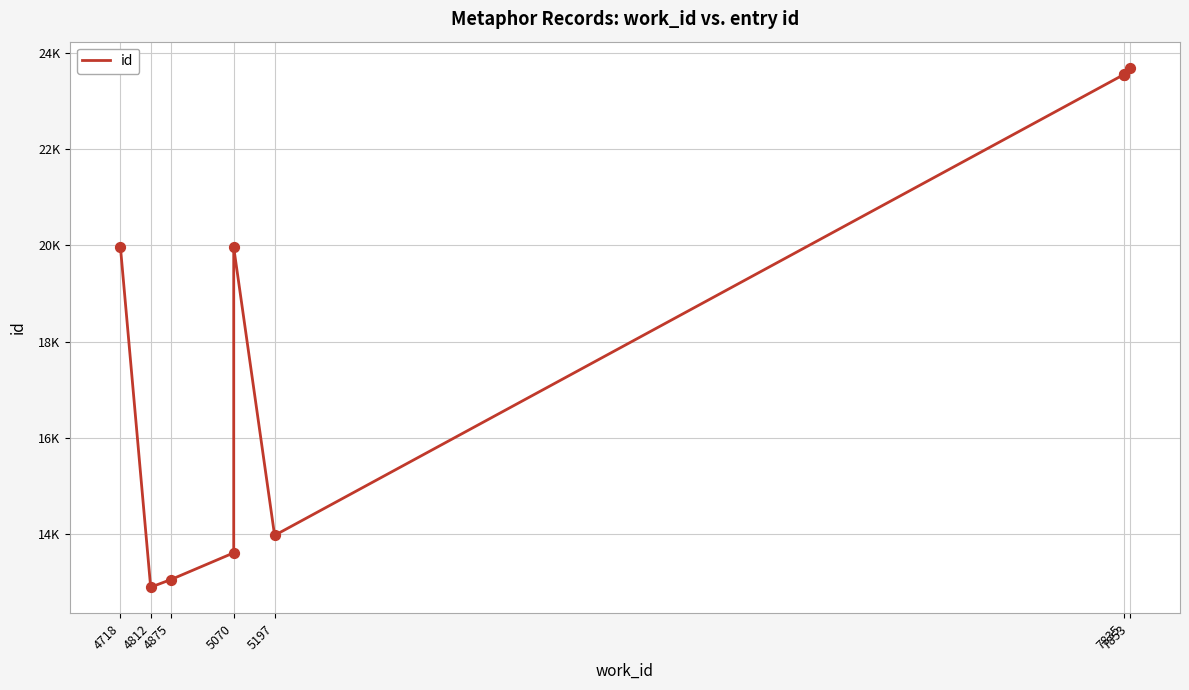

Which has a higher value, 7835 or 4812?

7835